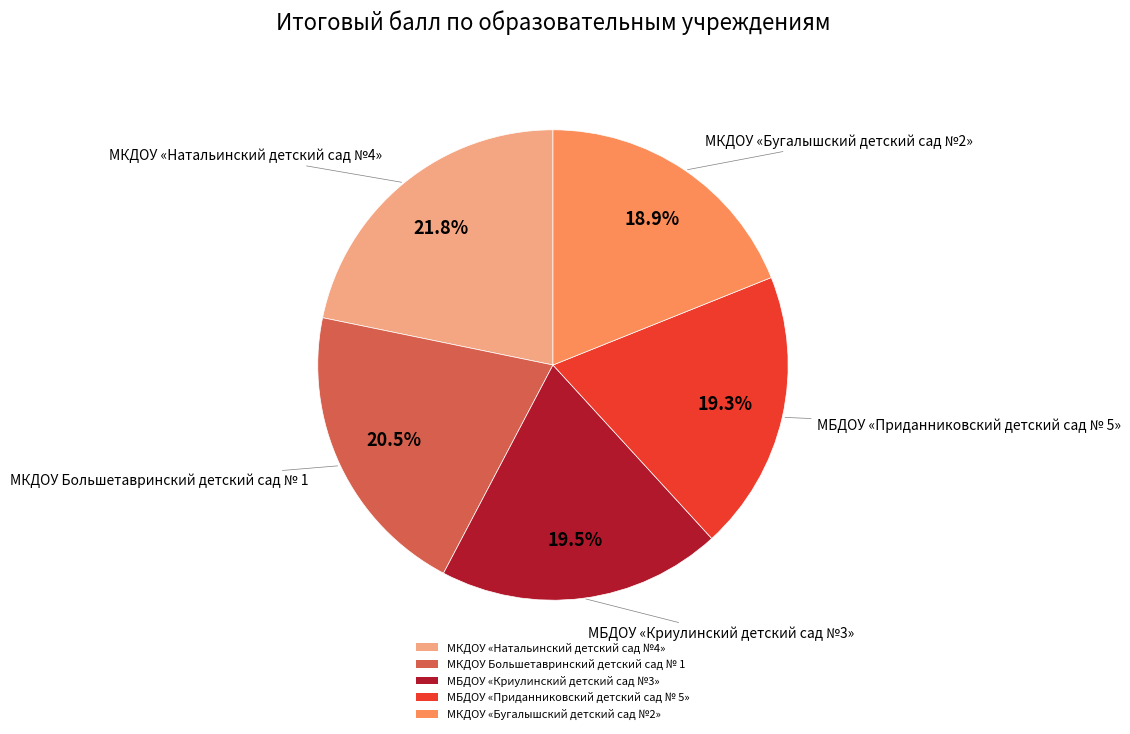

Which has a higher value, МКДОУ «Бугалышский детский сад №2» or МКДОУ Большетавринский детский сад № 1?

МКДОУ Большетавринский детский сад № 1